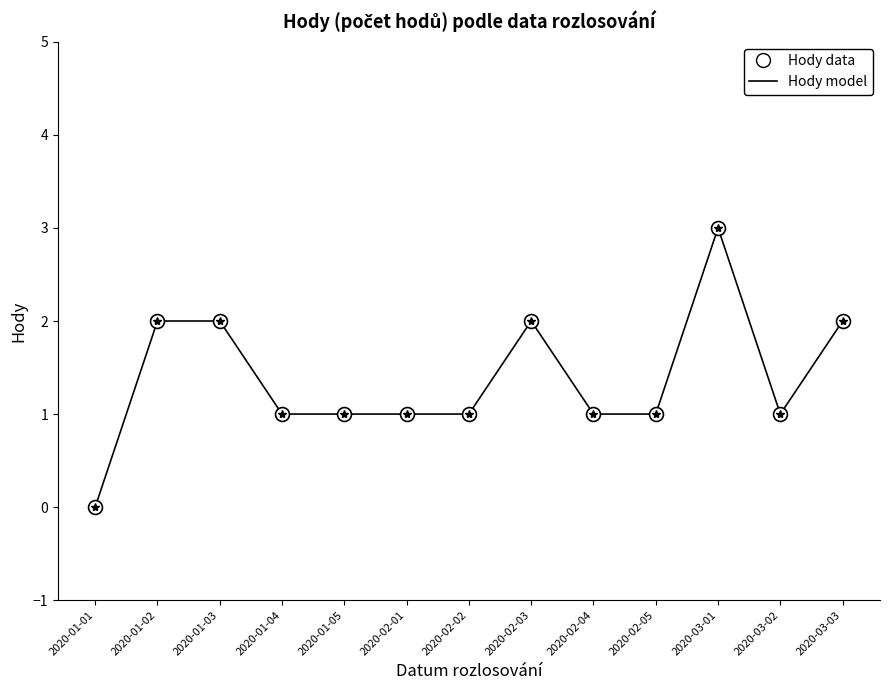

Reading left to right, extract all data points from this chart.

Hody model: 2020-01-01=0	2020-01-02=2	2020-01-03=2	2020-01-04=1	2020-01-05=1	2020-02-01=1	2020-02-02=1	2020-02-03=2	2020-02-04=1	2020-02-05=1	2020-03-01=3	2020-03-02=1	2020-03-03=2
Hody data: 2020-01-01=0	2020-01-02=2	2020-01-03=2	2020-01-04=1	2020-01-05=1	2020-02-01=1	2020-02-02=1	2020-02-03=2	2020-02-04=1	2020-02-05=1	2020-03-01=3	2020-03-02=1	2020-03-03=2